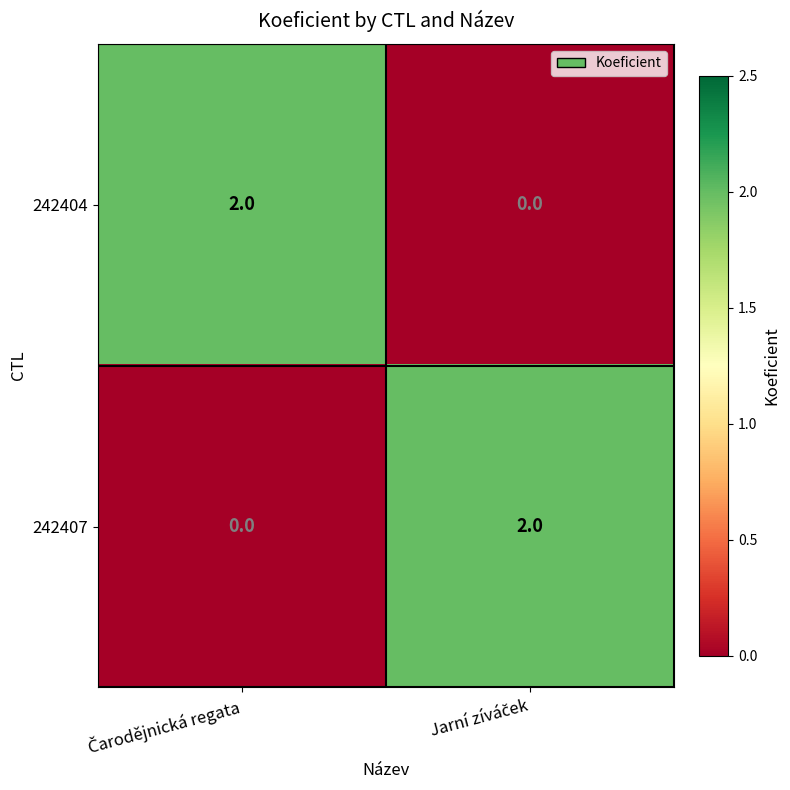

Reading left to right, what are all the values shown in this chart?

242404: 2	0
242407: 0	2